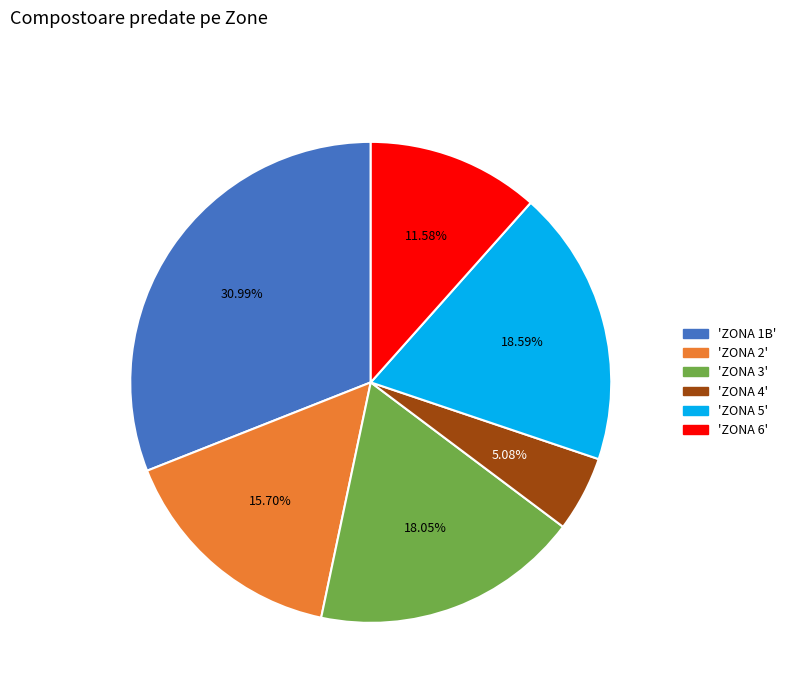

How many segments does this pie chart have?

6